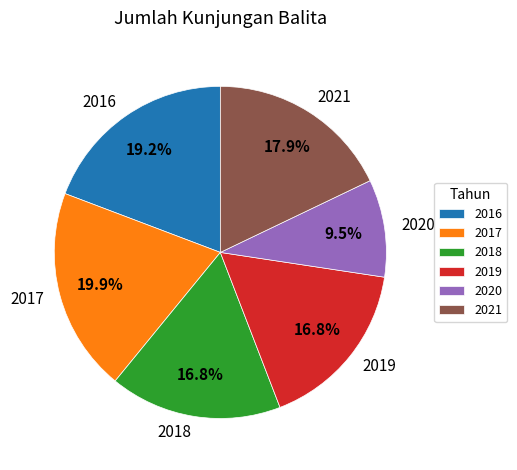

Is 2021 the majority of the pie?

No